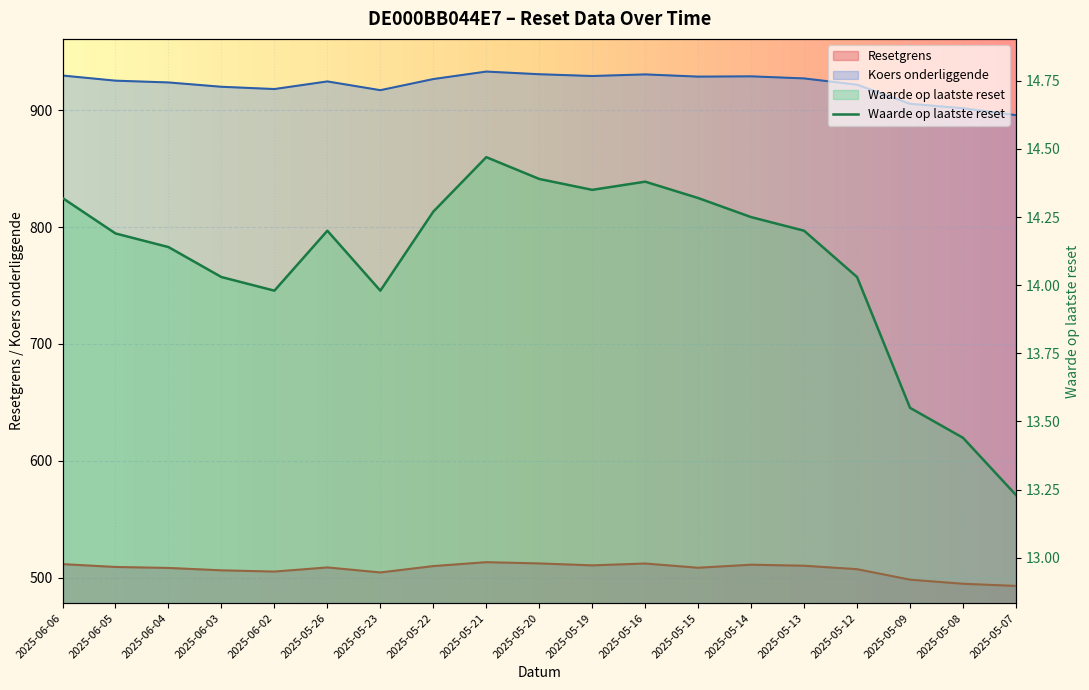

Where does the Waarde op laatste reset series first go above 14?

2025-06-06